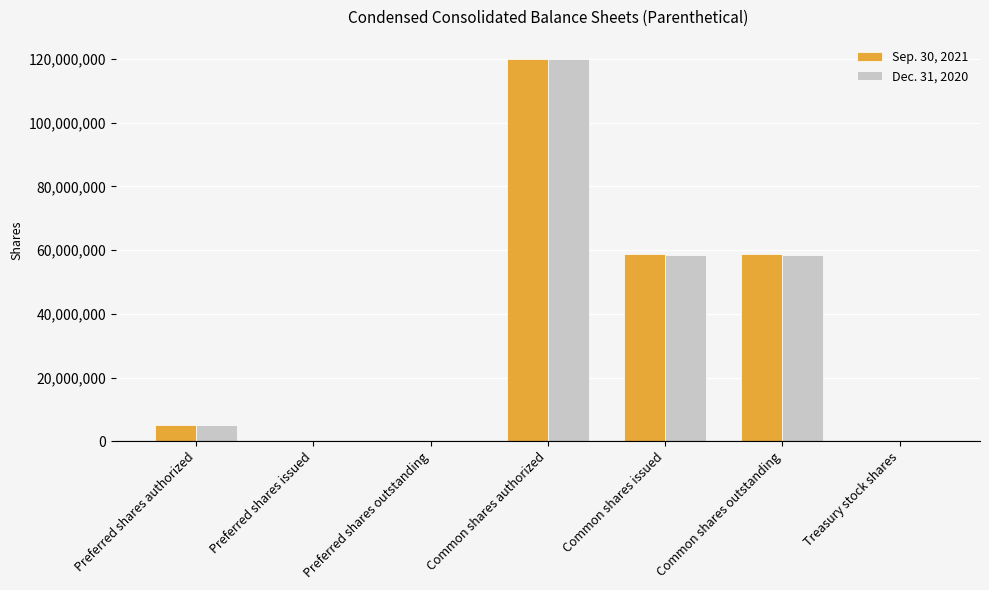

What is the average value of the Dec. 31, 2020 series?

34517555